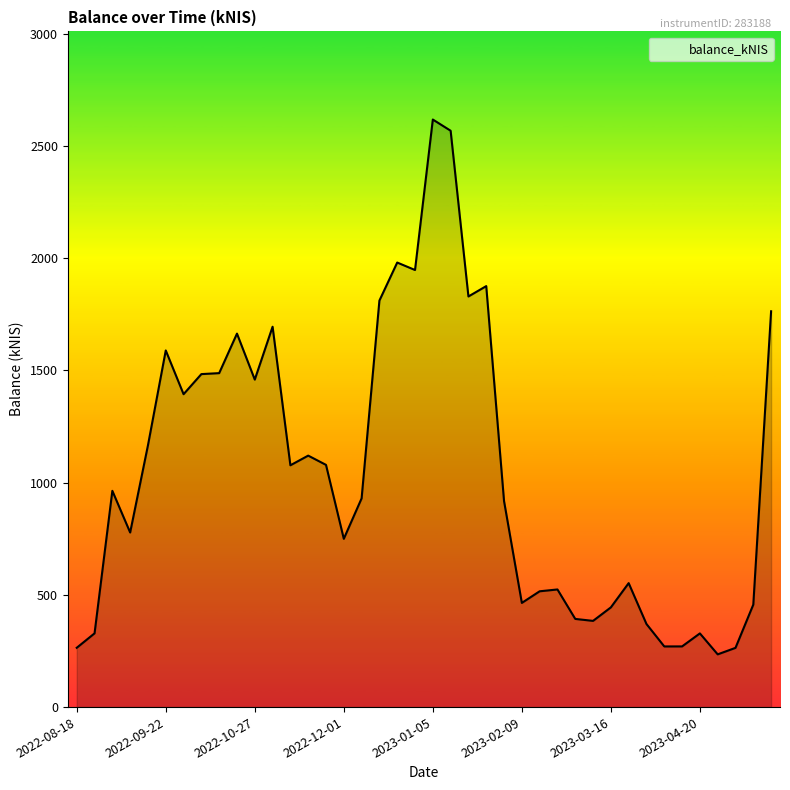

What is the smallest value displayed?

234.9